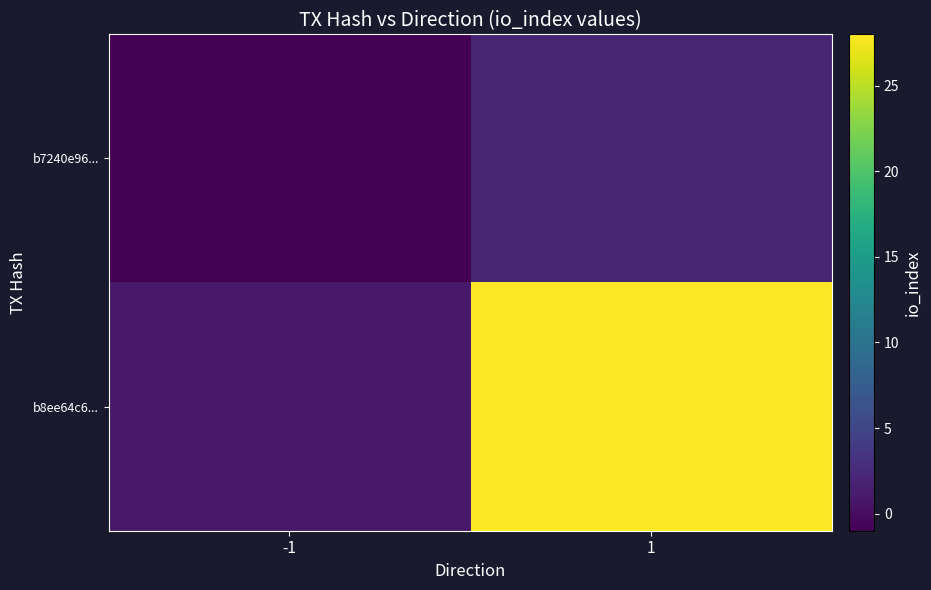

Which label corresponds to the smallest value in the chart?

-1